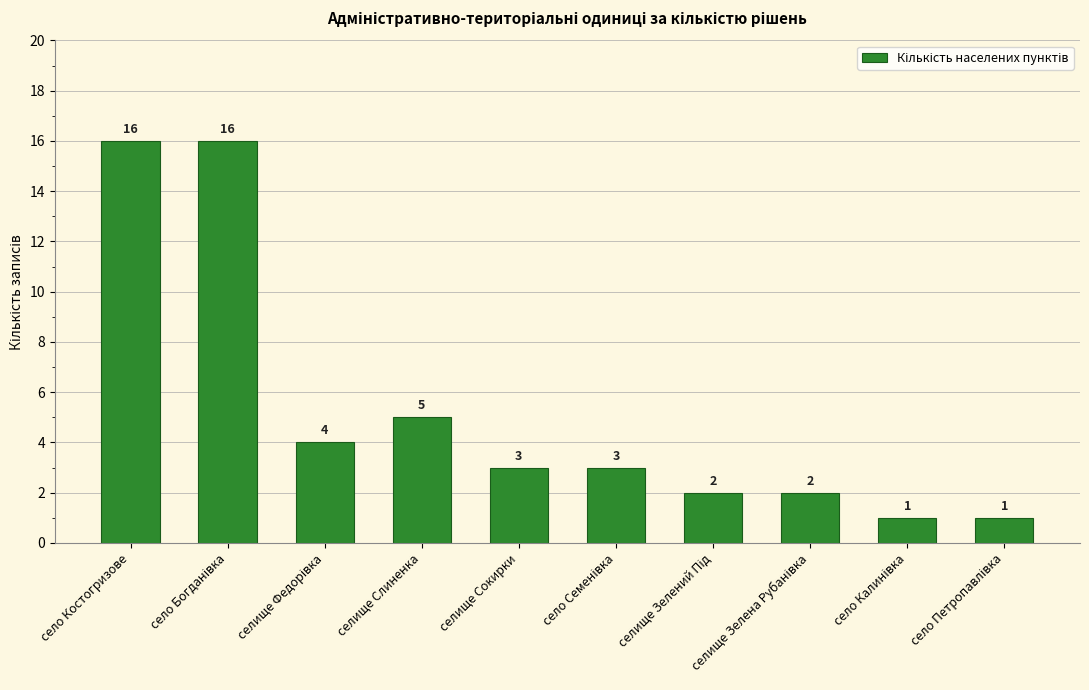

At which label is the value closest to 8?

селище Слиненка